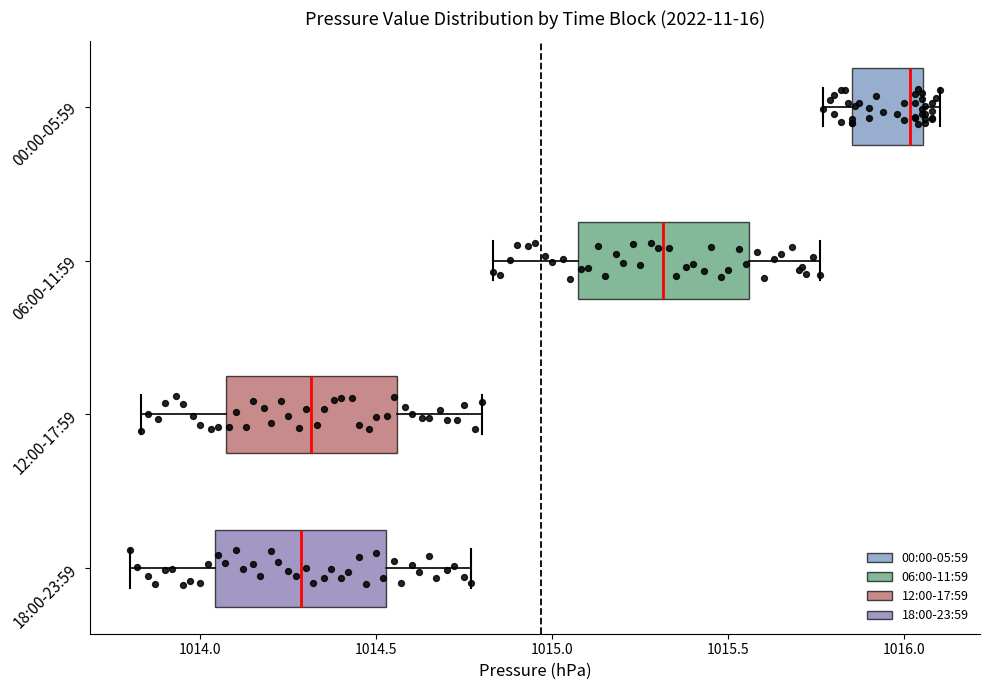

Reading bottom to top, transcribe this box plot: for each box, give where its median line is, the range the box spans, and where its two whiskers end, as read against the x-axis. The values are not printed on the chart, so give them approximately, as read against the axis.

18:00-23:59: median 1014.30, box 1014.05 to 1014.55, whiskers 1013.80 to 1014.75
12:00-17:59: median 1014.30, box 1014.05 to 1014.55, whiskers 1013.85 to 1014.80
06:00-11:59: median 1015.30, box 1015.05 to 1015.55, whiskers 1014.85 to 1015.75
00:00-05:59: median 1016.00, box 1015.85 to 1016.05, whiskers 1015.75 to 1016.10